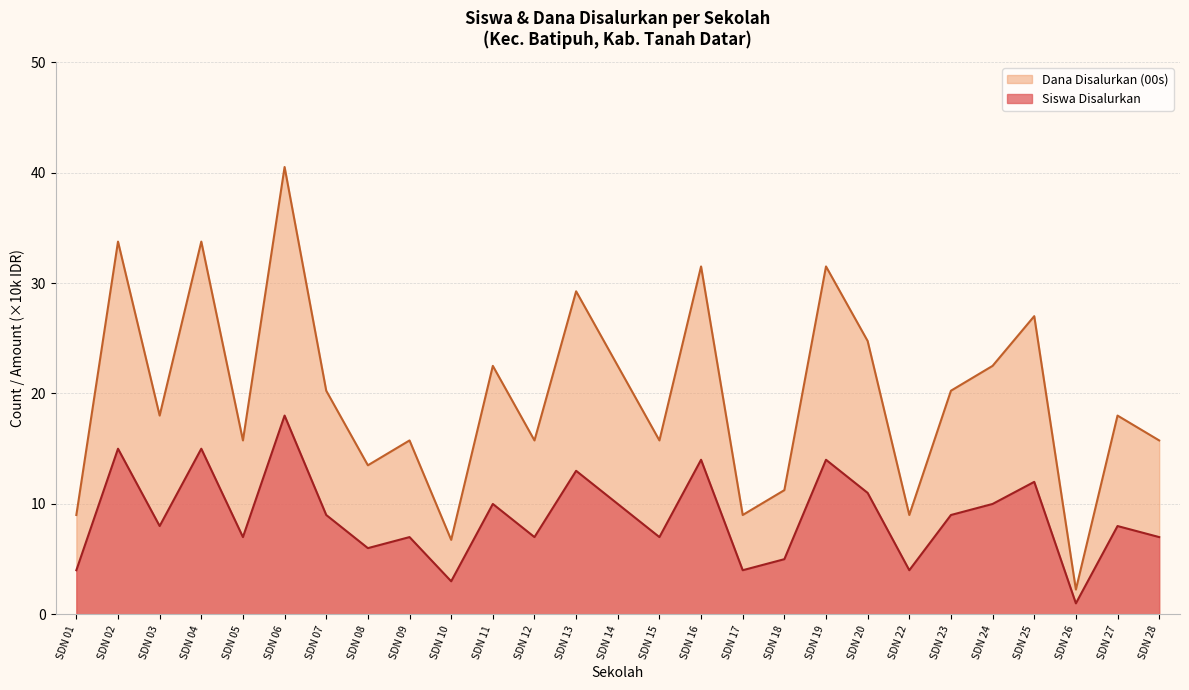

List the series in order of their overall mean, lowest first.

Siswa Disalurkan, Dana Disalurkan (00s)